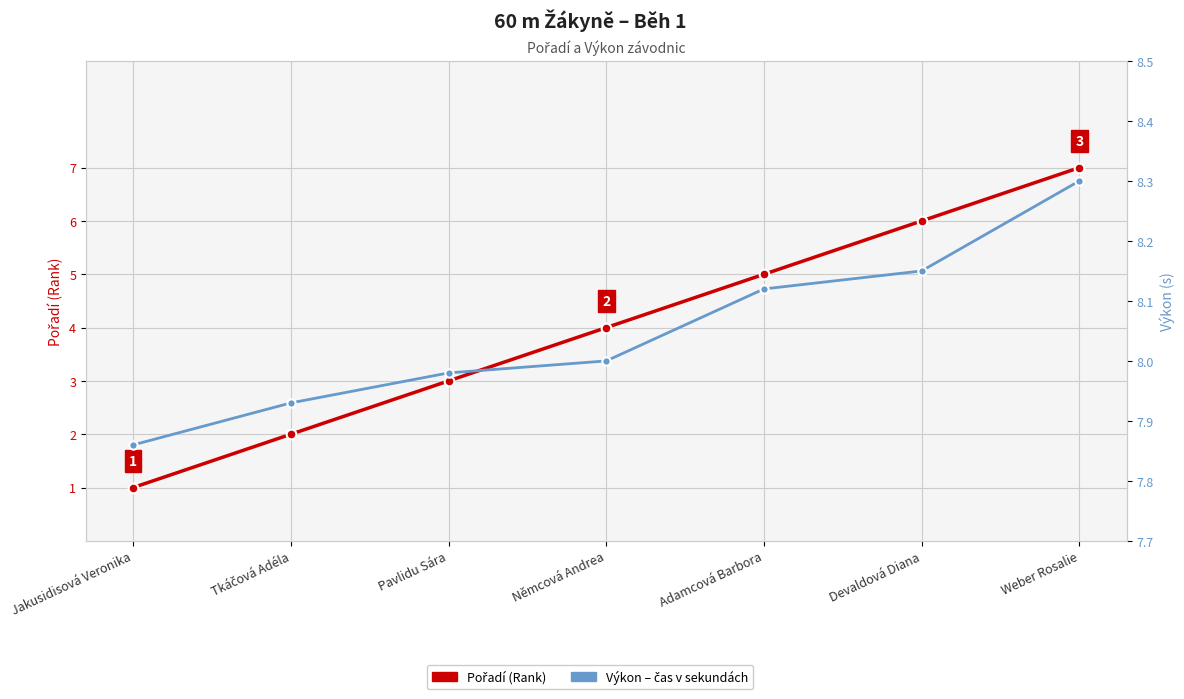

At which category does the chart reach its peak across all series?

Weber Rosalie